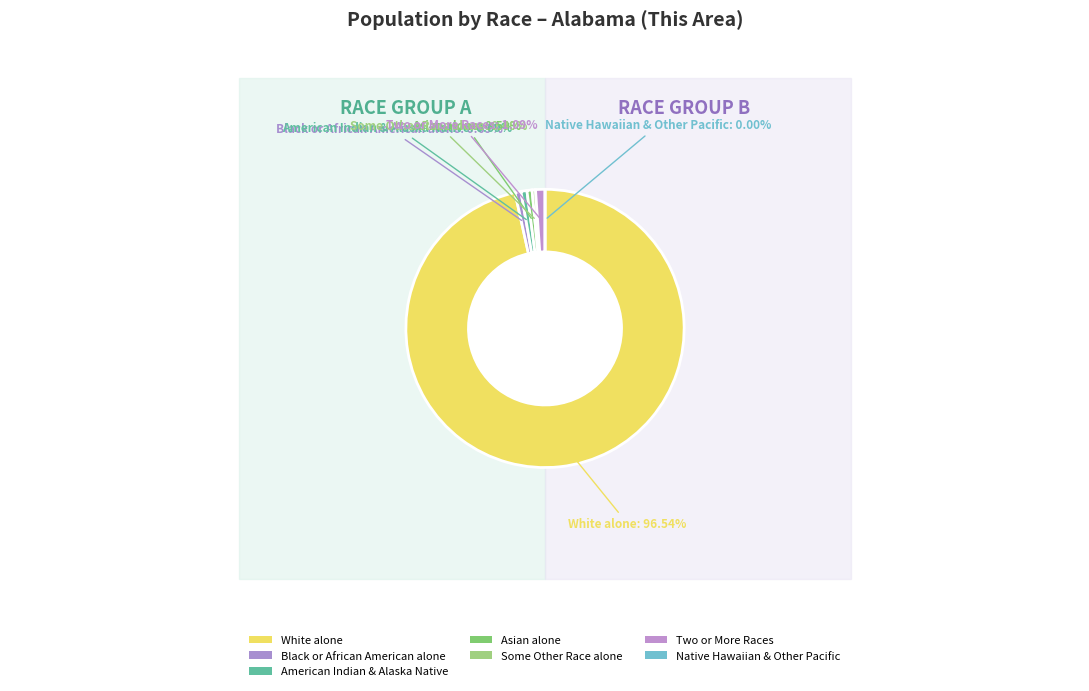

True or false: American Indian and Alaska Native accounts for 11% of the total.

False